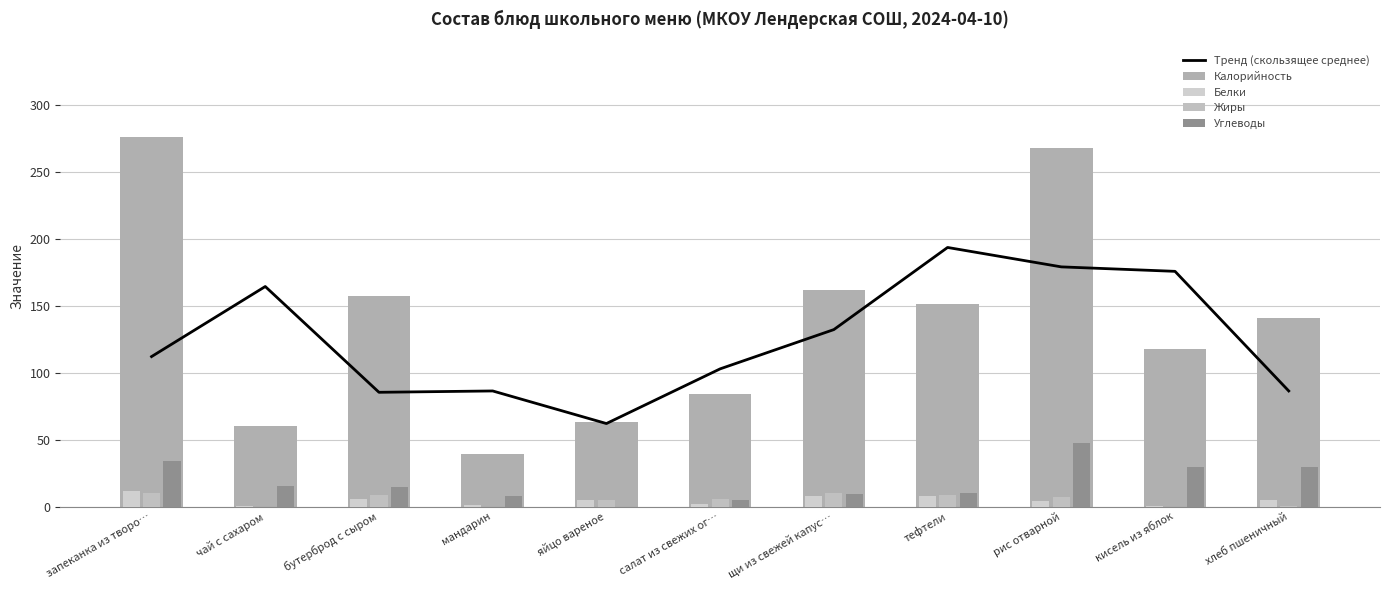

At how many categories does at least one series exceed 59?

11